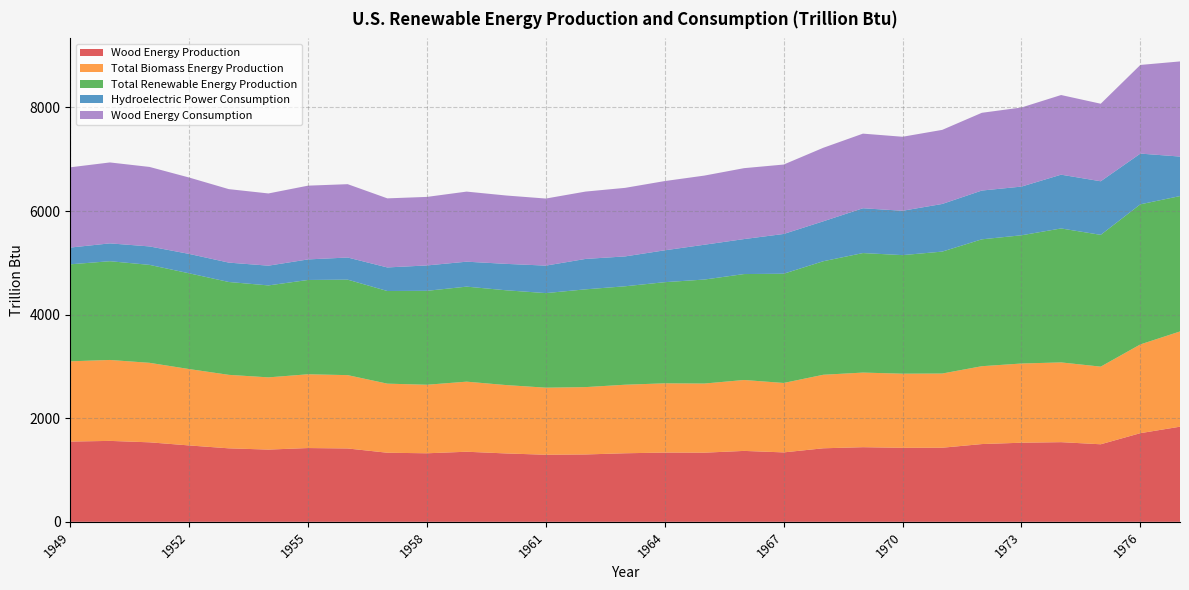

Reading left to right, extract all data points from this chart.

Wood Energy Production: 1949=1549.3	1950=1562.3	1951=1534.7	1952=1474.4	1953=1418.6	1954=1394.3	1955=1424.1	1956=1415.9	1957=1333.6	1958=1323.1	1959=1352.9	1960=1319.9	1961=1294.8	1962=1300.2	1963=1323.3	1964=1336.8	1965=1334.8	1966=1369.0	1967=1340.2	1968=1419.5	1969=1440.5	1970=1428.6	1971=1430.2	1972=1501.0	1973=1527.0	1974=1537.8	1975=1496.9	1976=1711.5	1977=1836.5
Total Biomass Energy Production: 1949=1549.3	1950=1562.3	1951=1534.7	1952=1474.4	1953=1418.6	1954=1394.3	1955=1424.1	1956=1415.9	1957=1333.6	1958=1323.1	1959=1352.9	1960=1319.9	1961=1294.8	1962=1300.2	1963=1323.3	1964=1336.8	1965=1334.8	1966=1369.0	1967=1340.2	1968=1419.5	1969=1440.5	1970=1431.0	1971=1432.3	1972=1503.1	1973=1529.1	1974=1539.7	1975=1498.7	1976=1713.4	1977=1838.3
Total Renewable Energy Production: 1949=1872.6	1950=1906.5	1951=1890.8	1952=1848.7	1953=1792.6	1954=1775.2	1955=1820.7	1956=1843.2	1957=1788.6	1958=1813.1	1959=1834.5	1960=1829.9	1961=1825.8	1962=1887.5	1963=1900.5	1964=1952.7	1965=2007.5	1966=2045.0	1967=2108.9	1968=2191.7	1969=2307.4	1970=2289.0	1971=2353.8	1972=2449.5	1973=2475.5	1974=2586.0	1975=2544.2	1976=2704.7	1977=2613.5
Hydroelectric Power Consumption: 1949=323.4	1950=344.2	1951=356.1	1952=374.3	1953=374.0	1954=380.9	1955=396.6	1956=427.3	1957=455.0	1958=490.0	1959=481.6	1960=509.9	1961=530.7	1962=586.9	1963=576.6	1964=615.2	1965=672.1	1966=675.4	1967=767.5	1968=770.7	1969=864.8	1970=856.3	1971=919.6	1972=941.5	1973=939.8	1974=1038.0	1975=1034.4	1976=979.0	1977=762.9
Wood Energy Consumption: 1949=1549.3	1950=1562.3	1951=1534.7	1952=1474.4	1953=1418.6	1954=1394.3	1955=1424.1	1956=1415.9	1957=1333.6	1958=1323.1	1959=1352.9	1960=1319.9	1961=1294.8	1962=1300.2	1963=1323.3	1964=1336.8	1965=1334.8	1966=1369.0	1967=1340.2	1968=1419.5	1969=1440.5	1970=1428.6	1971=1430.2	1972=1501.0	1973=1527.0	1974=1537.8	1975=1496.9	1976=1711.5	1977=1836.5